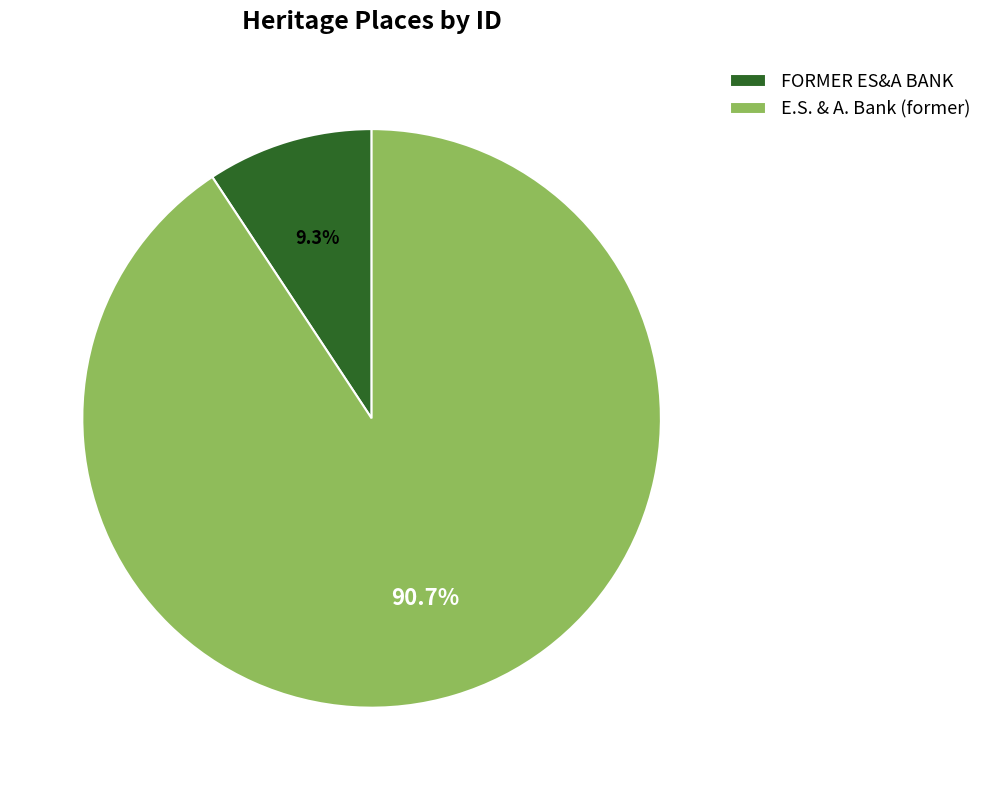

To the nearest percent, what is the combined percentage of E.S. & A. Bank (former) and FORMER ES&A BANK?

100%